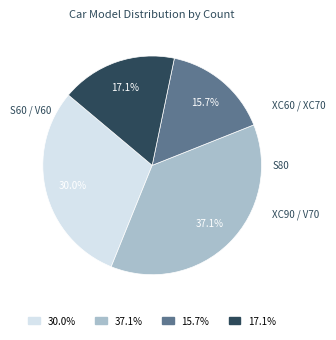

What portion of the pie excludes 37.1%?

62.9%